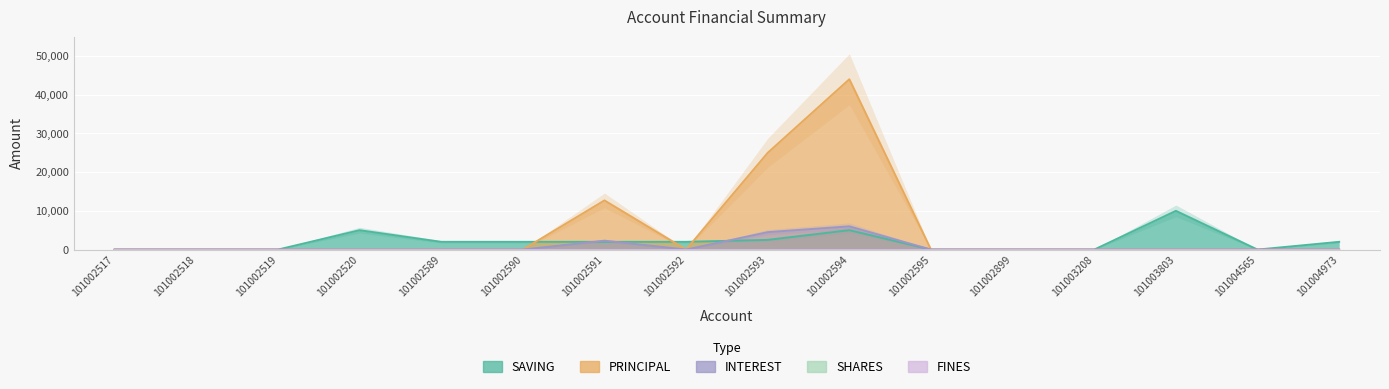

Which series has the largest range (max minus min)?

PRINCIPAL